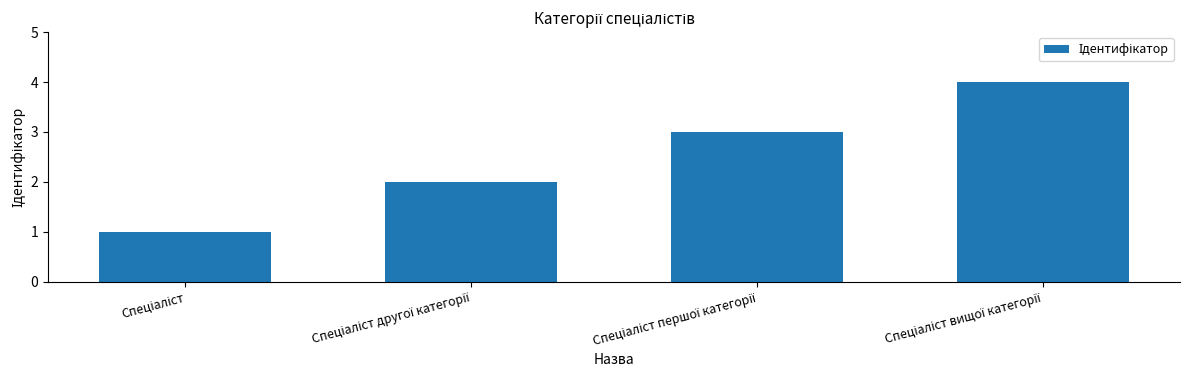

What is the difference between the maximum and minimum values?

3